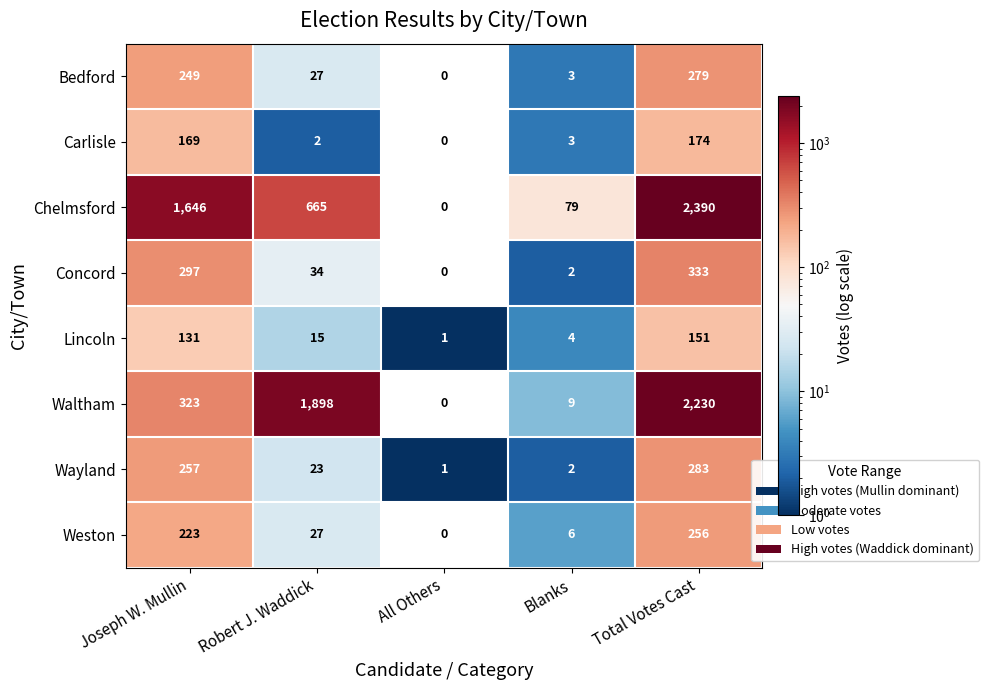

What is the maximum value shown in the chart?

2390